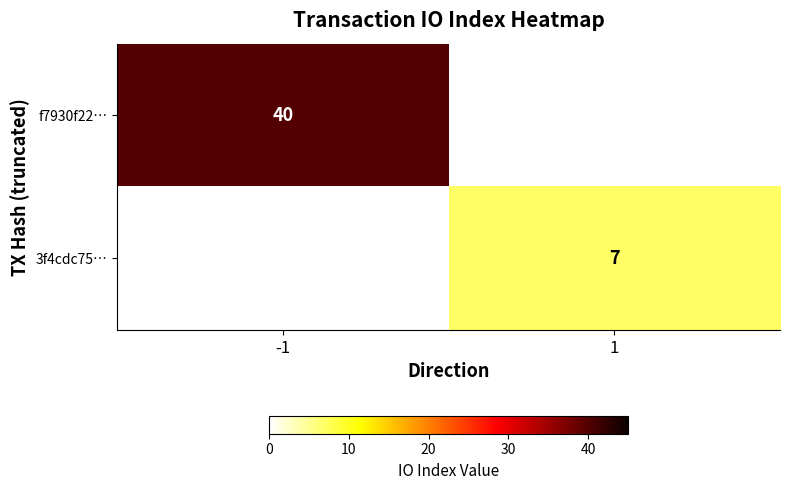

The f7930f22… series shows 18 at -1. True or false?

False